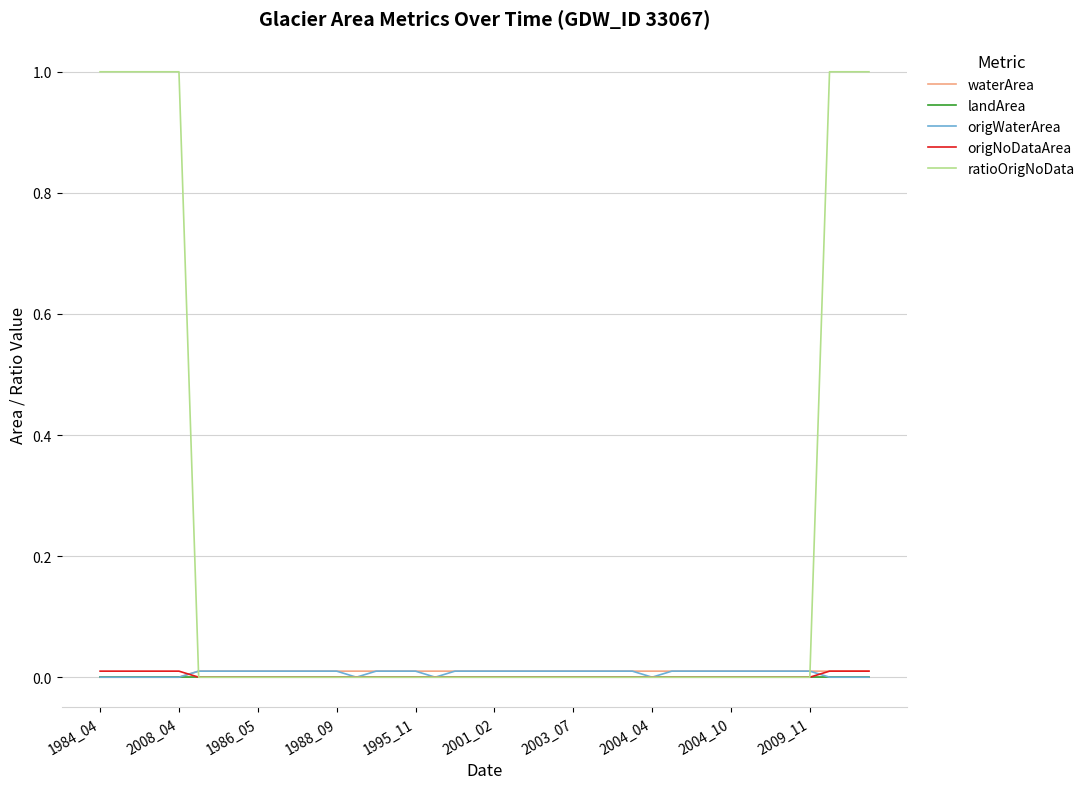

Which series has the largest total across all categories?

ratioOrigNoData